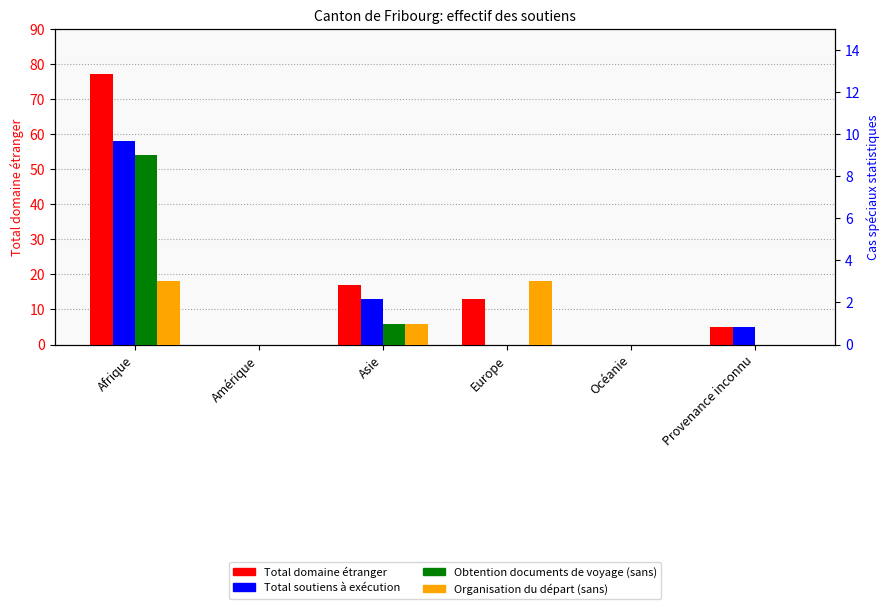

Which label corresponds to the largest value in the chart?

Afrique